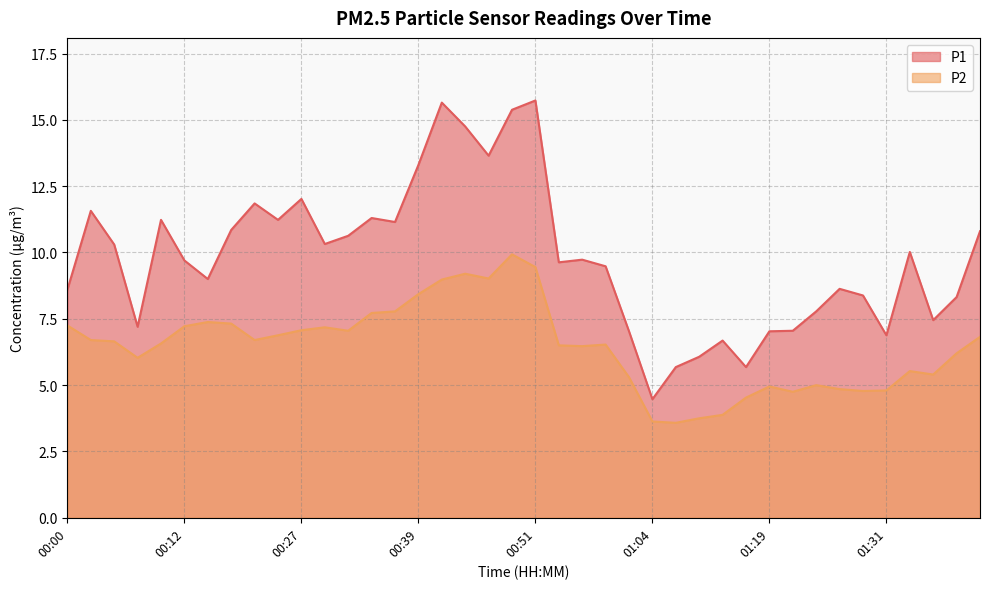

Reading left to right, what are all the values shown in this chart?

P1: 00:00=8.6	00:02=11.6	00:05=10.3	00:07=7.2	00:10=11.2	00:12=9.7	00:14=9.0	00:20=10.8	00:22=11.8	00:25=11.2	00:27=12.0	00:29=10.3	00:32=10.6	00:34=11.3	00:37=11.2	00:39=13.3	00:42=15.7	00:44=14.8	00:46=13.7	00:49=15.4	00:51=15.7	00:54=9.6	00:56=9.7	00:59=9.5	01:01=7.0	01:04=4.5	01:09=5.7	01:11=6.1	01:14=6.7	01:17=5.7	01:19=7.0	01:21=7.0	01:24=7.8	01:26=8.6	01:29=8.4	01:31=6.9	01:34=10.0	01:37=7.5	01:39=8.3	01:42=10.8
P2: 00:00=7.2	00:02=6.7	00:05=6.7	00:07=6.0	00:10=6.6	00:12=7.2	00:14=7.4	00:20=7.3	00:22=6.7	00:25=6.9	00:27=7.1	00:29=7.2	00:32=7.0	00:34=7.7	00:37=7.8	00:39=8.4	00:42=9.0	00:44=9.2	00:46=9.0	00:49=9.9	00:51=9.4	00:54=6.5	00:56=6.5	00:59=6.5	01:01=5.3	01:04=3.6	01:09=3.6	01:11=3.8	01:14=3.9	01:17=4.5	01:19=5.0	01:21=4.8	01:24=5.0	01:26=4.8	01:29=4.8	01:31=4.8	01:34=5.5	01:37=5.4	01:39=6.2	01:42=6.8